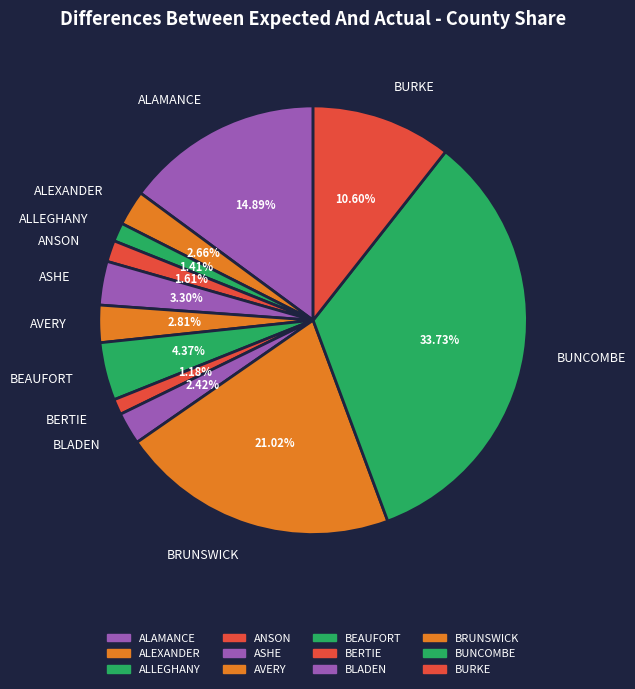

Is there any slice that represents more than half of the pie?

No